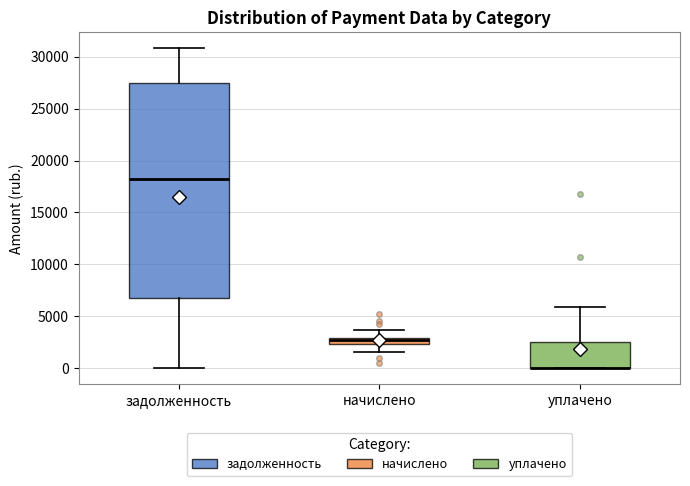

Which box is the tallest, from its lower edge to its upper edge?

задолженность